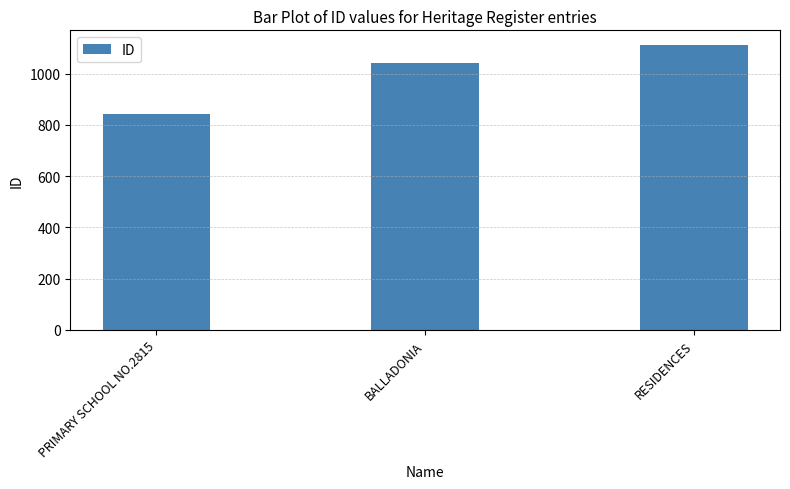

What is the difference between the maximum and minimum values?

271